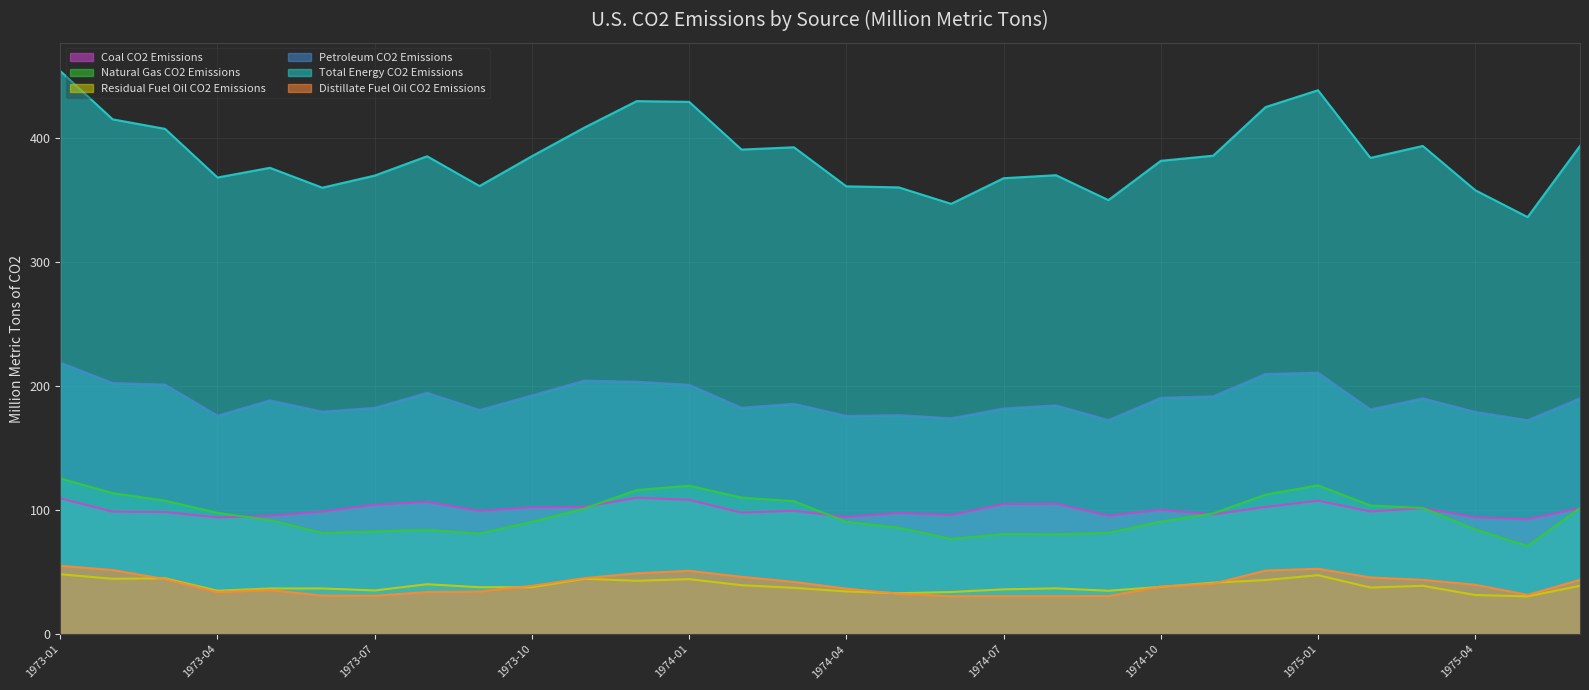

Where is Petroleum CO2 Emissions nearest to the value 195?

1973-08